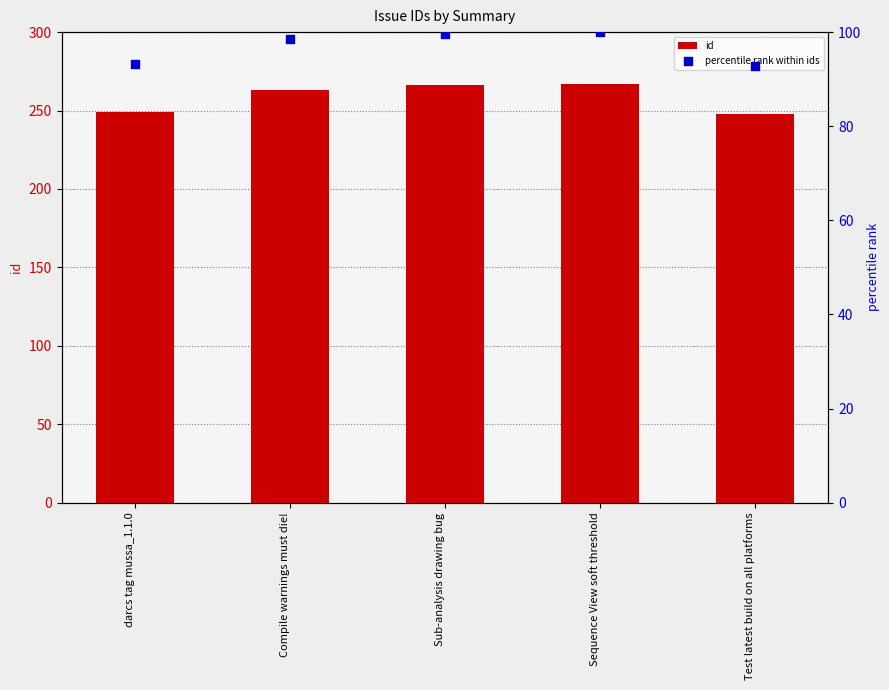

At which category is the sum across all series the highest?

Sequence View soft threshold